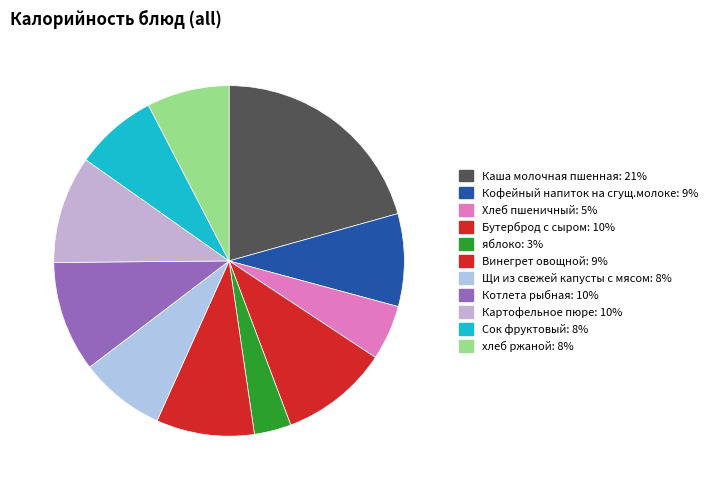

How many segments does this pie chart have?

11